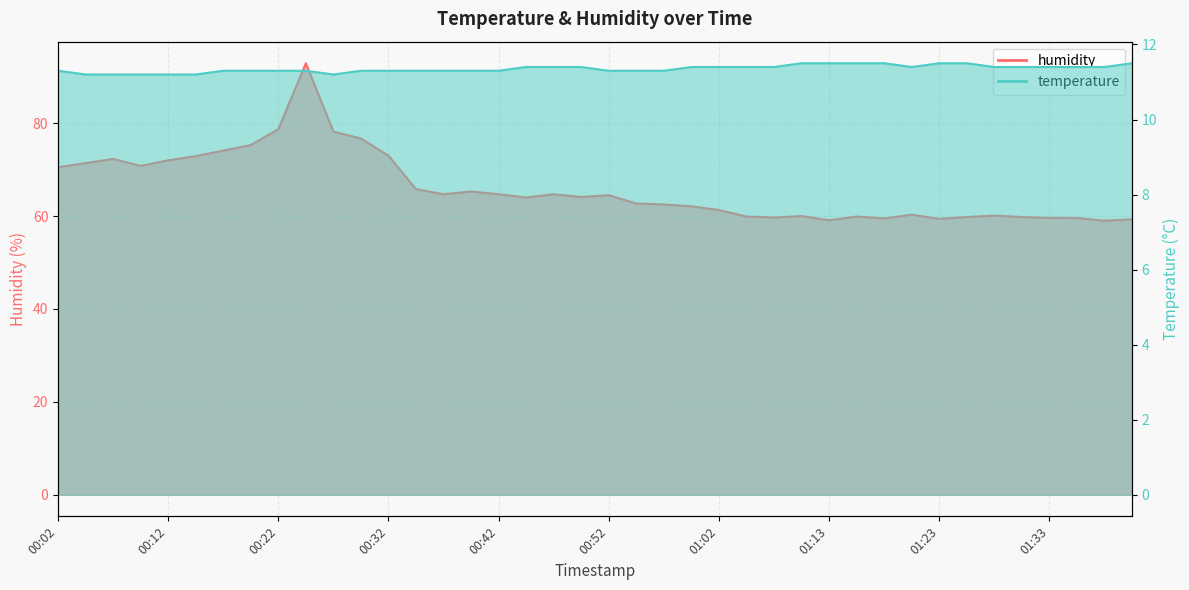

Which label corresponds to the smallest value in the chart?

00:04